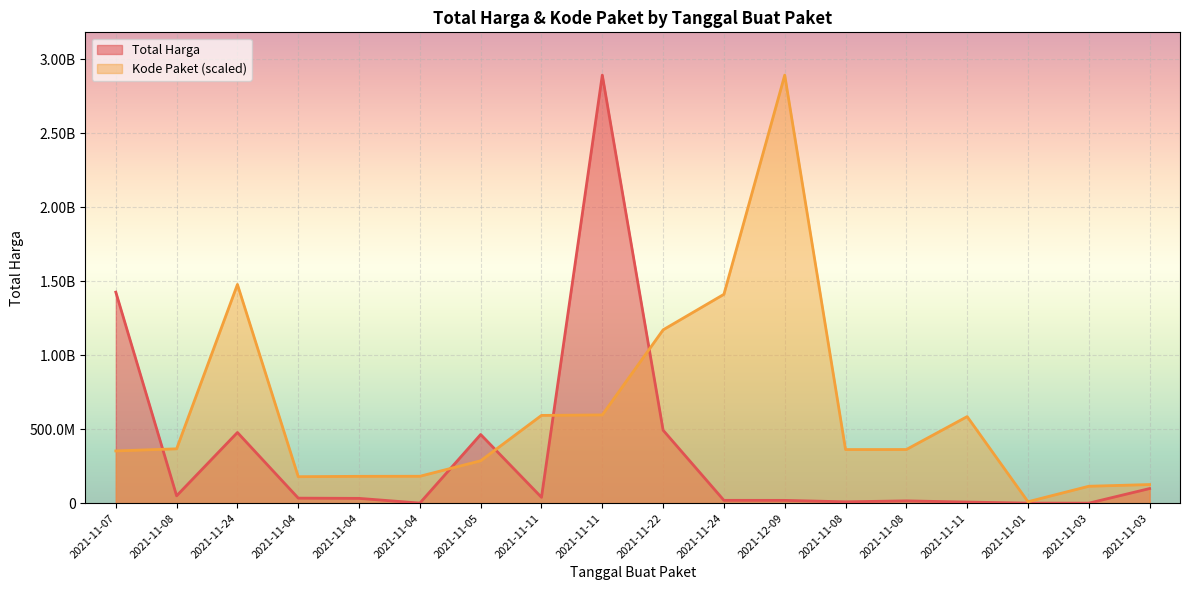

At which category does Total Harga reach its first local peak?

2021-11-24